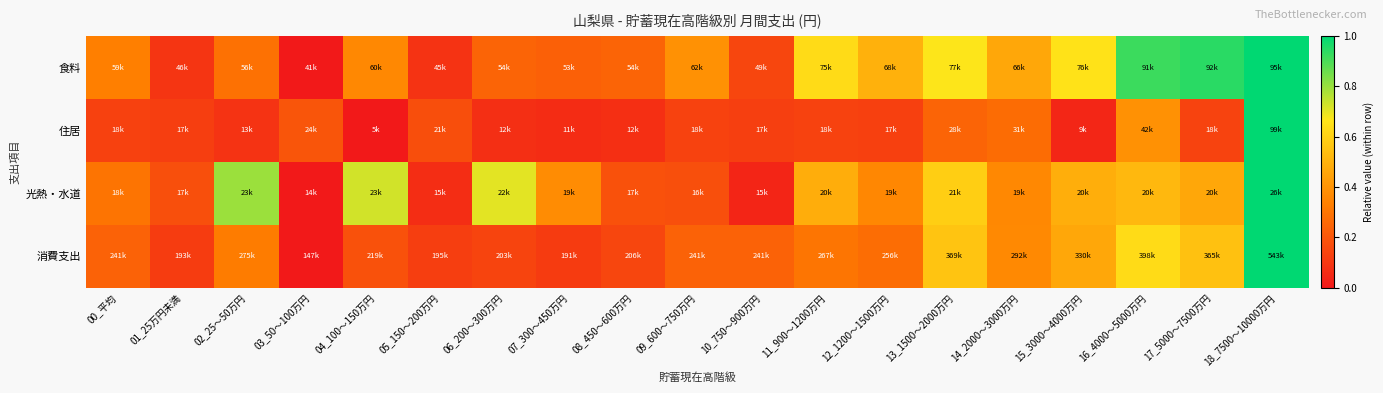

What is the total value across all series at 18_7500～10000万円?

4.0